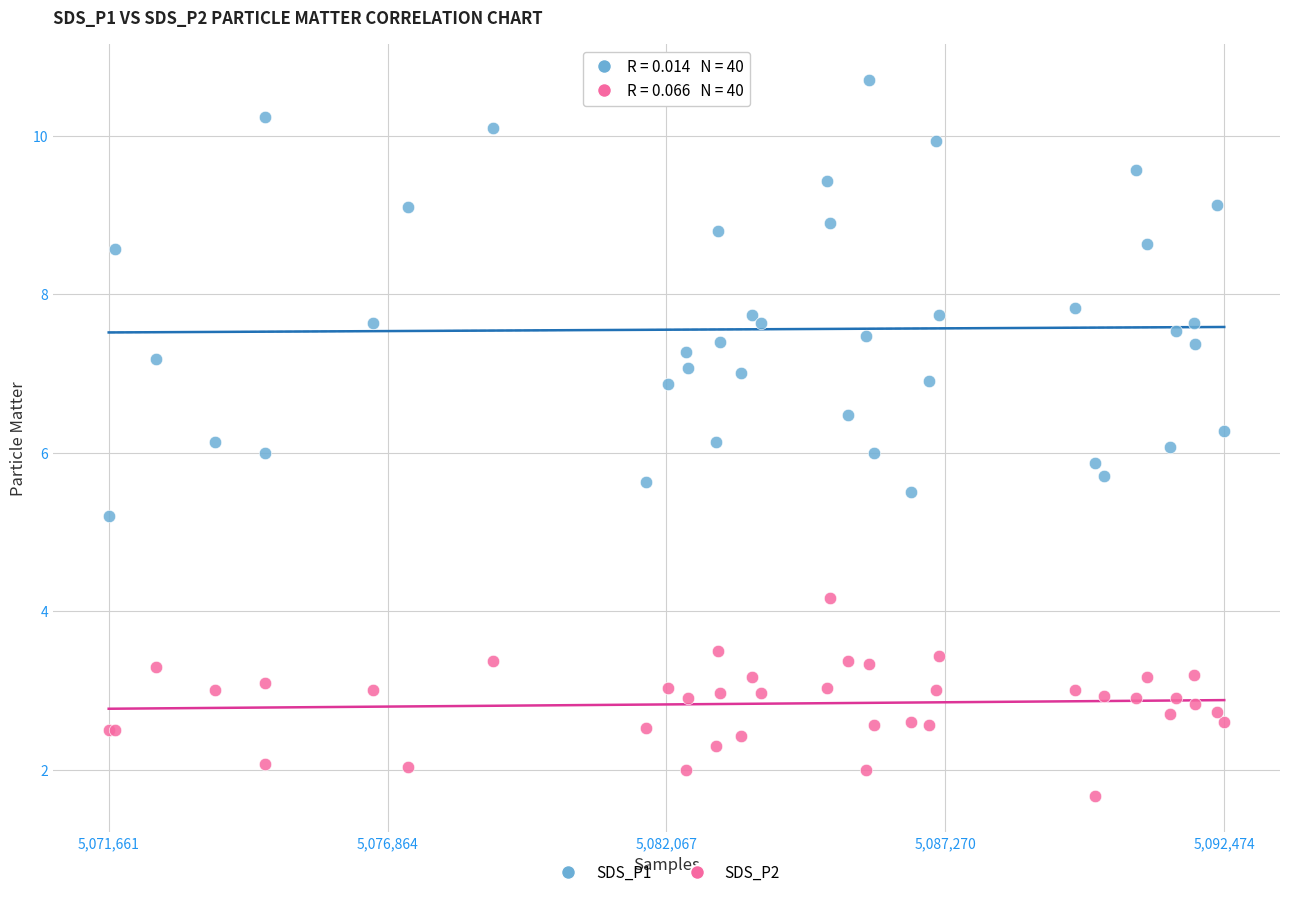

Which series contains the highest Y value?

SDS_P1